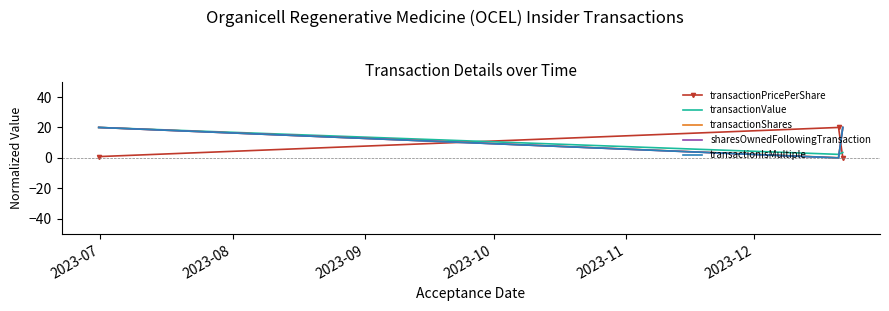

What is the average value of the transactionPricePerShare series?

7.0